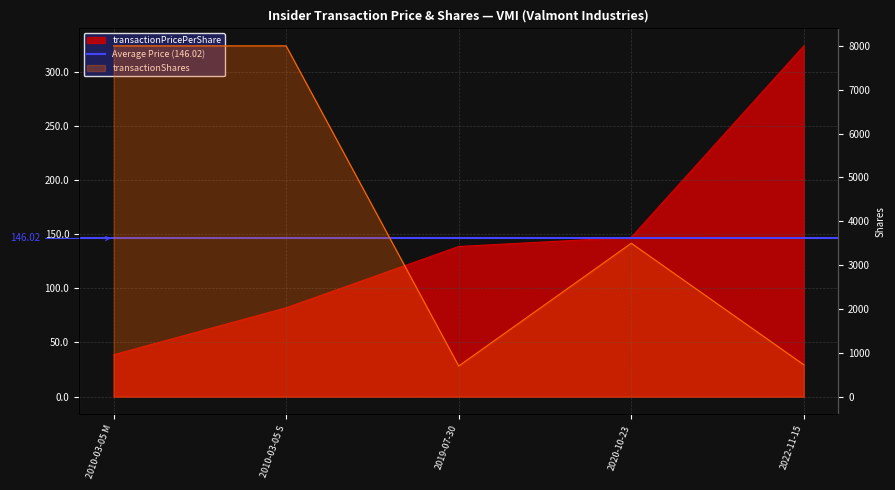

What is the label of the 3rd point from the left?

2019-07-30